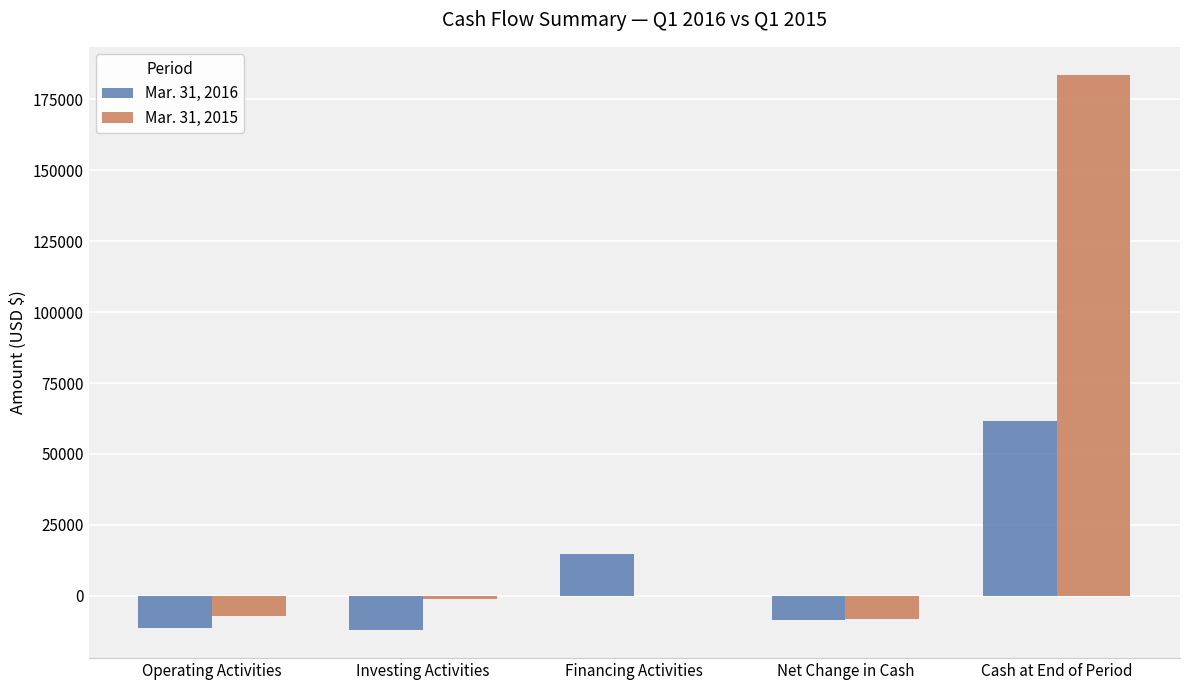

What are all the series names shown in the legend?

Mar. 31, 2016, Mar. 31, 2015